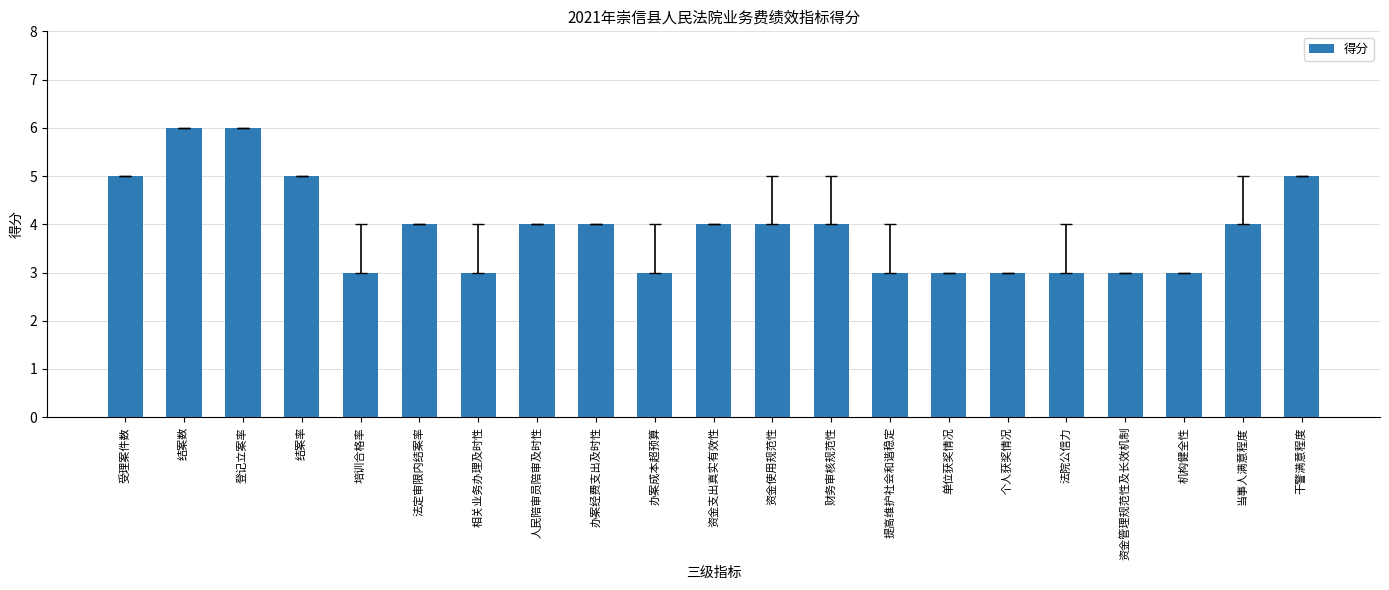

What is the label of the 9th bar from the left?

办案经费支出及时性